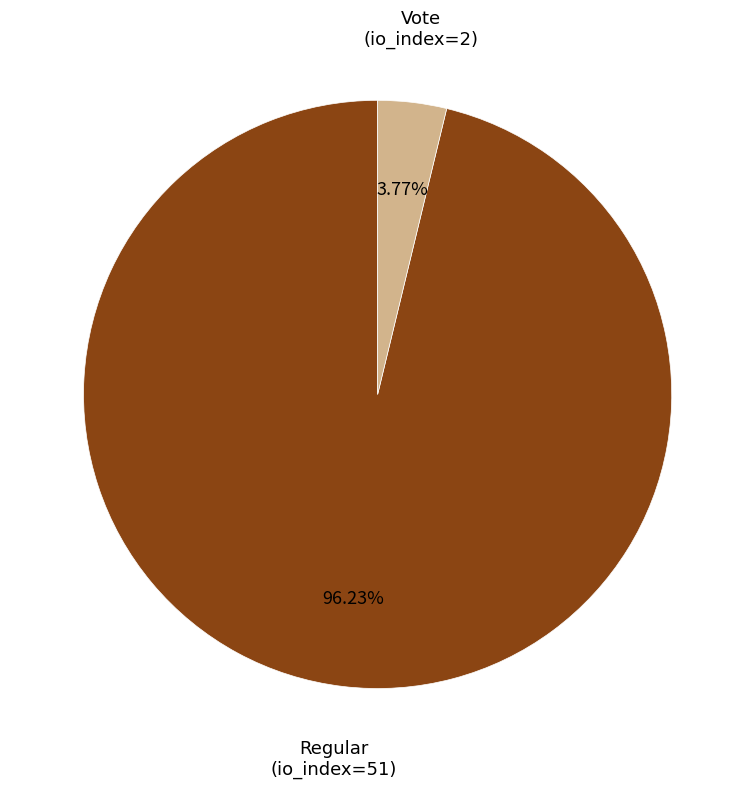

Approximately how many times larger is the value at Regular (io_index=51) compared to Vote (io_index=2)?

25.5